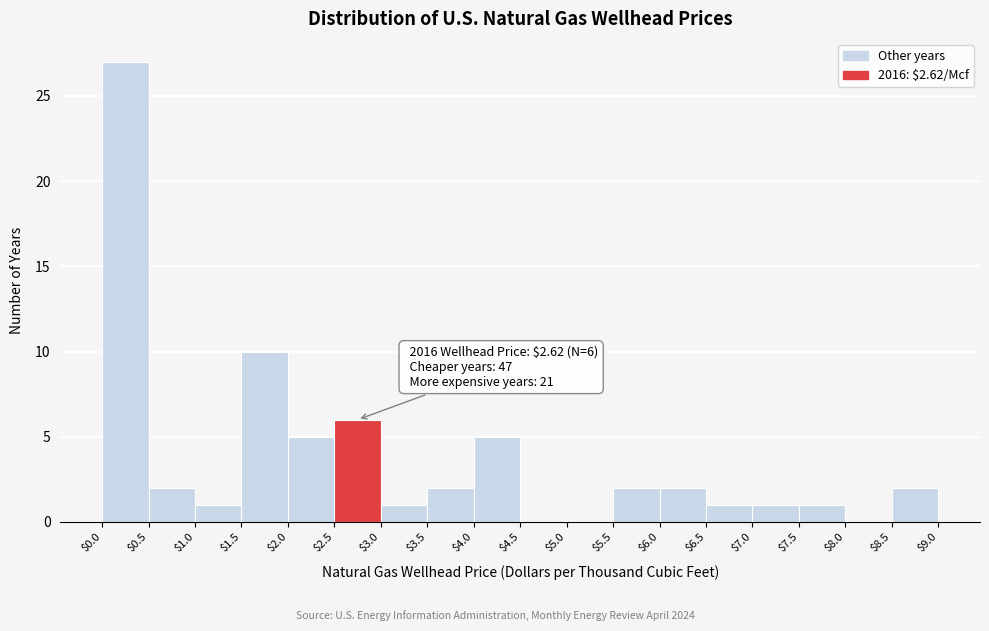

Which range on the x-axis has the tallest bar?

$0.0 to $0.5